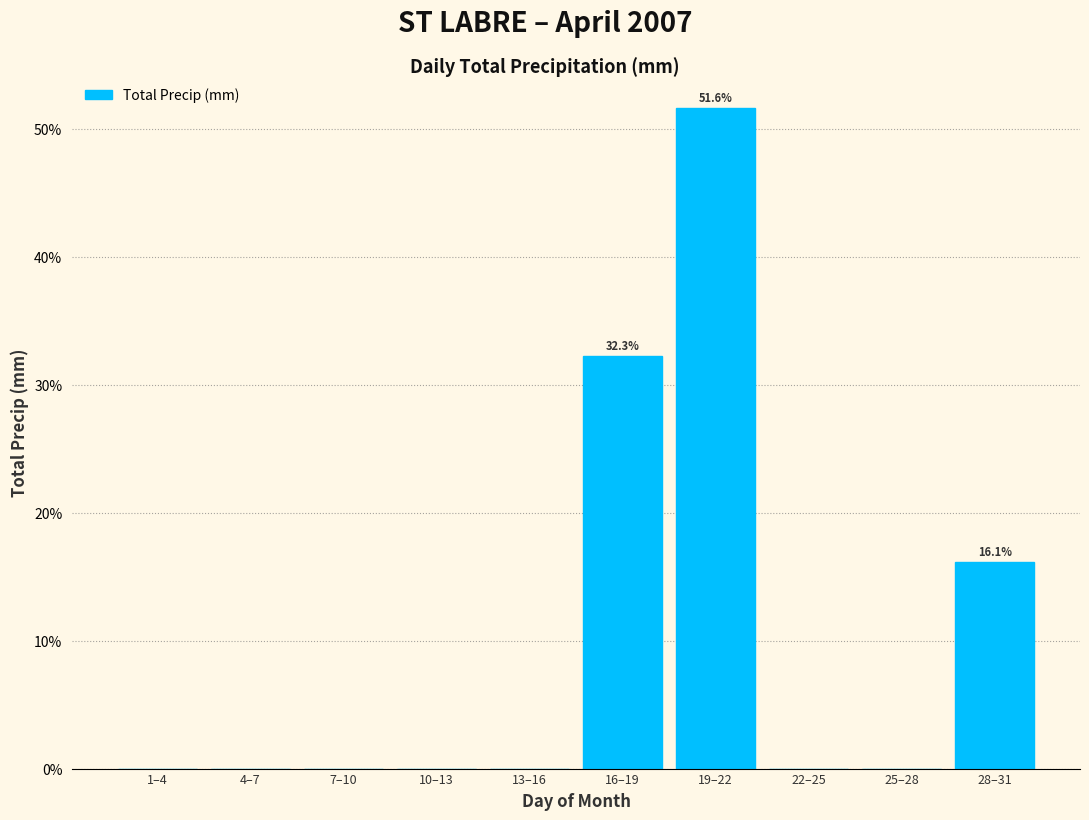

Reading left to right, extract all data points from this chart.

1–4=0.0	4–7=0.0	7–10=0.0	10–13=0.0	13–16=0.0	16–19=32.3	19–22=51.6	22–25=0.0	25–28=0.0	28–31=16.1